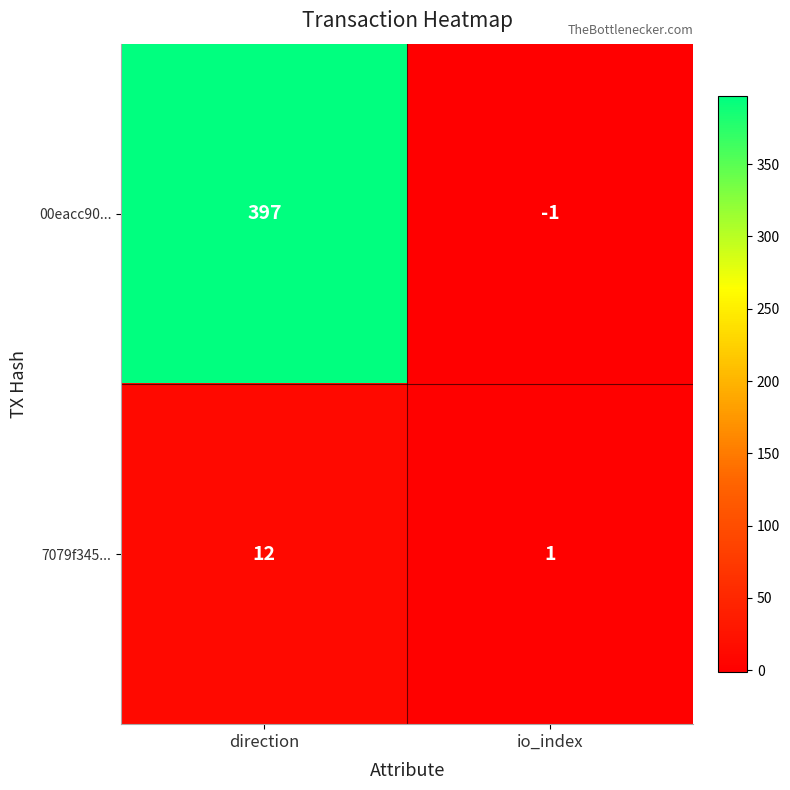

At which label is 7079f345... closest to 6?

io_index